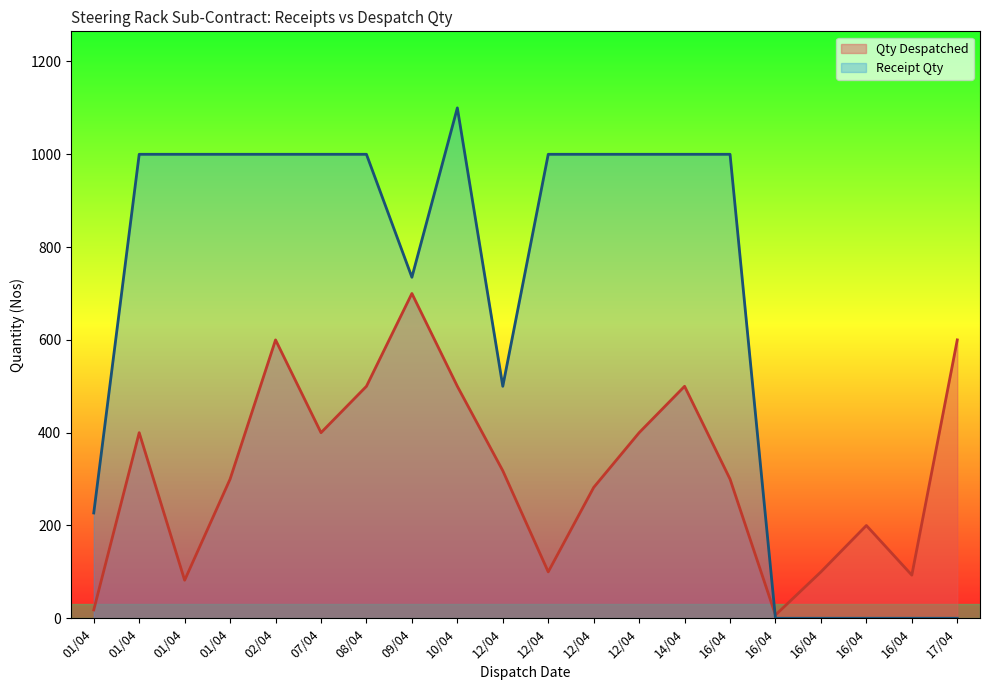

The value at 16/04 is 93. True or false?

True